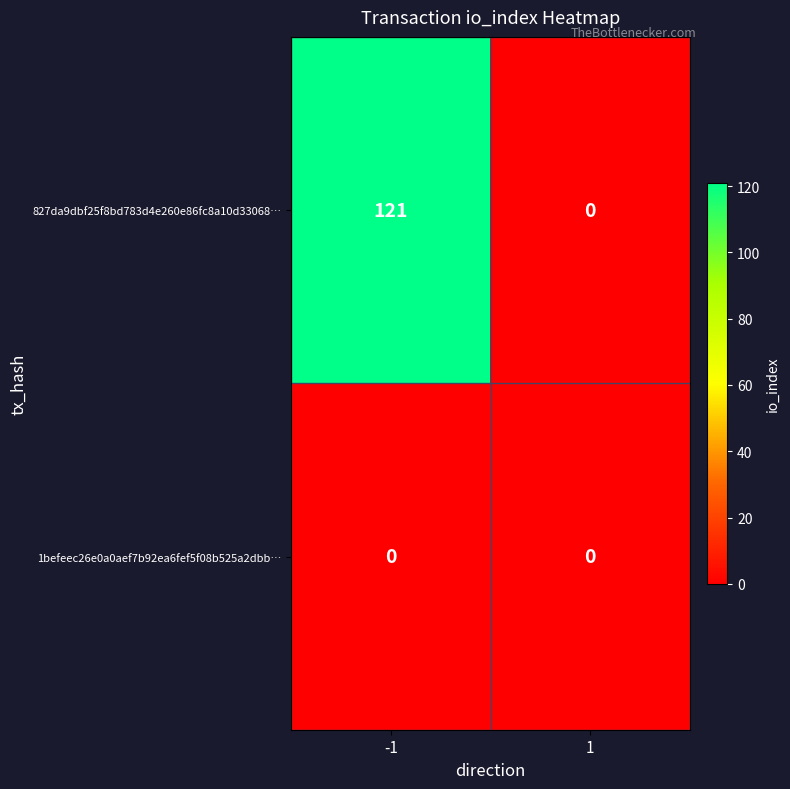

The 827da9dbf25f8bd783d4e260e86fc8a10d33068… series shows -82 at 1. True or false?

False